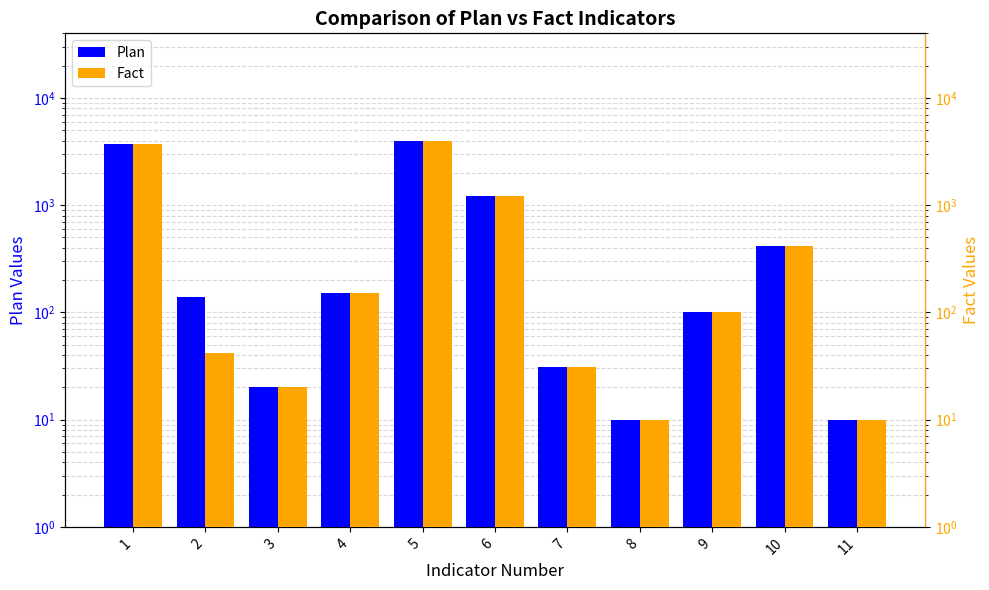

How many data points in Plan are above 140?

5